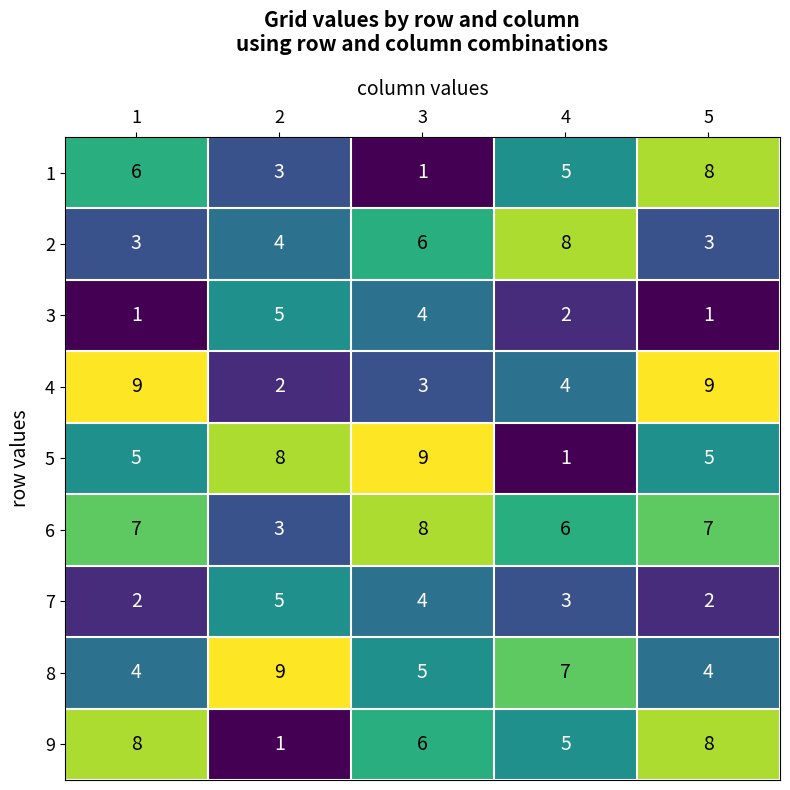

At how many categories does at least one series exceed 6?

5